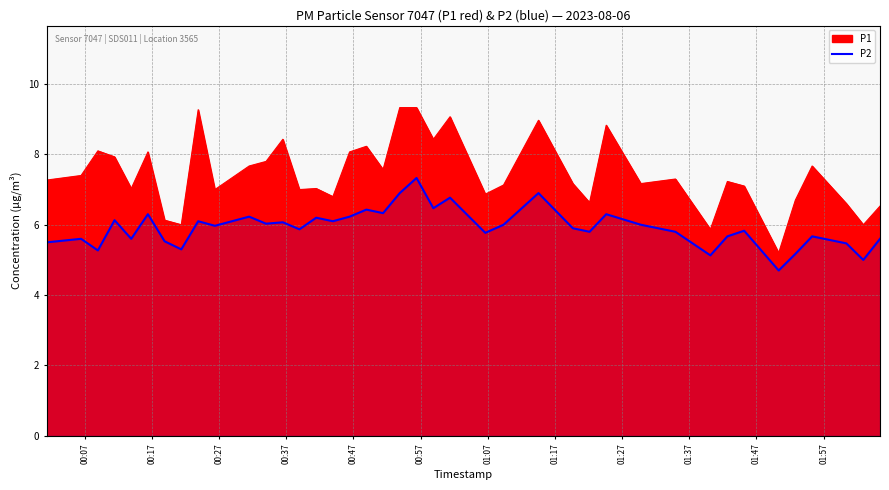

At which label does the data first exceed 5?

00:07